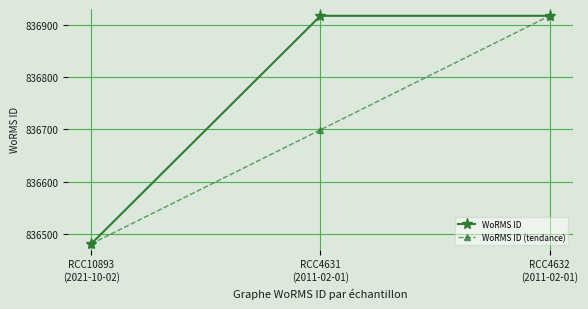

Count the WoRMS ID (tendance) values in the range 836481 to 836917.

3